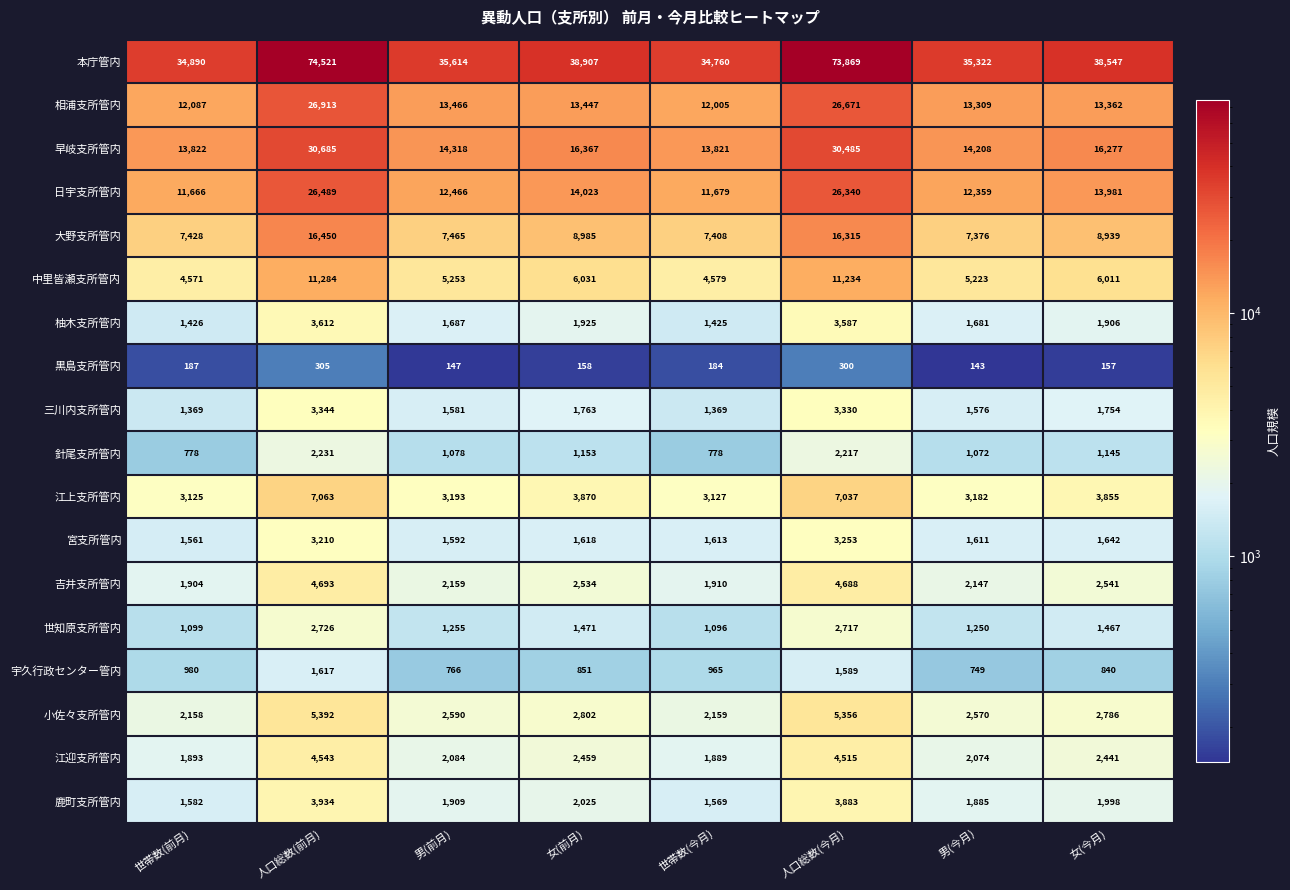

Count the number of data series in this chart.

18